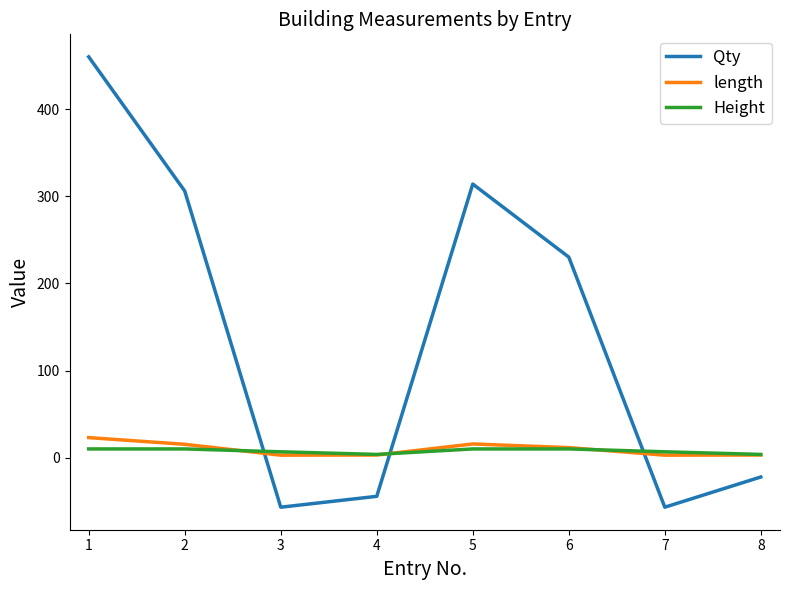

How many intersections are there between length and Qty?

3